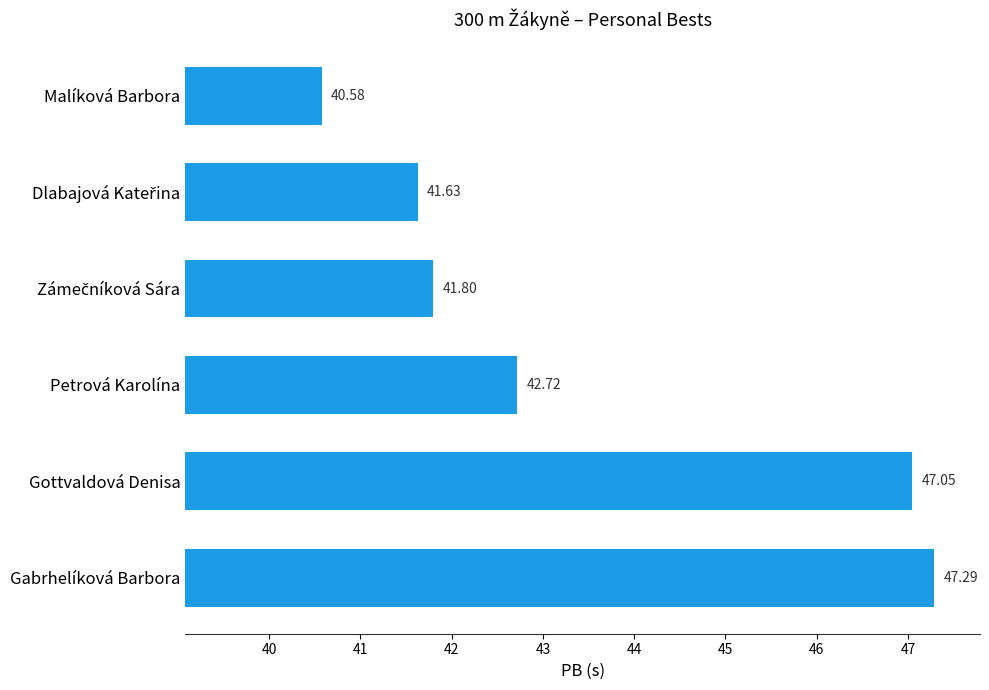

At which label is the value closest to 43?

Petrová Karolína